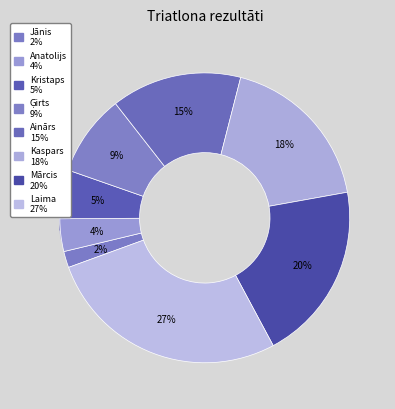

Which category has the biggest portion of the pie?

Laima